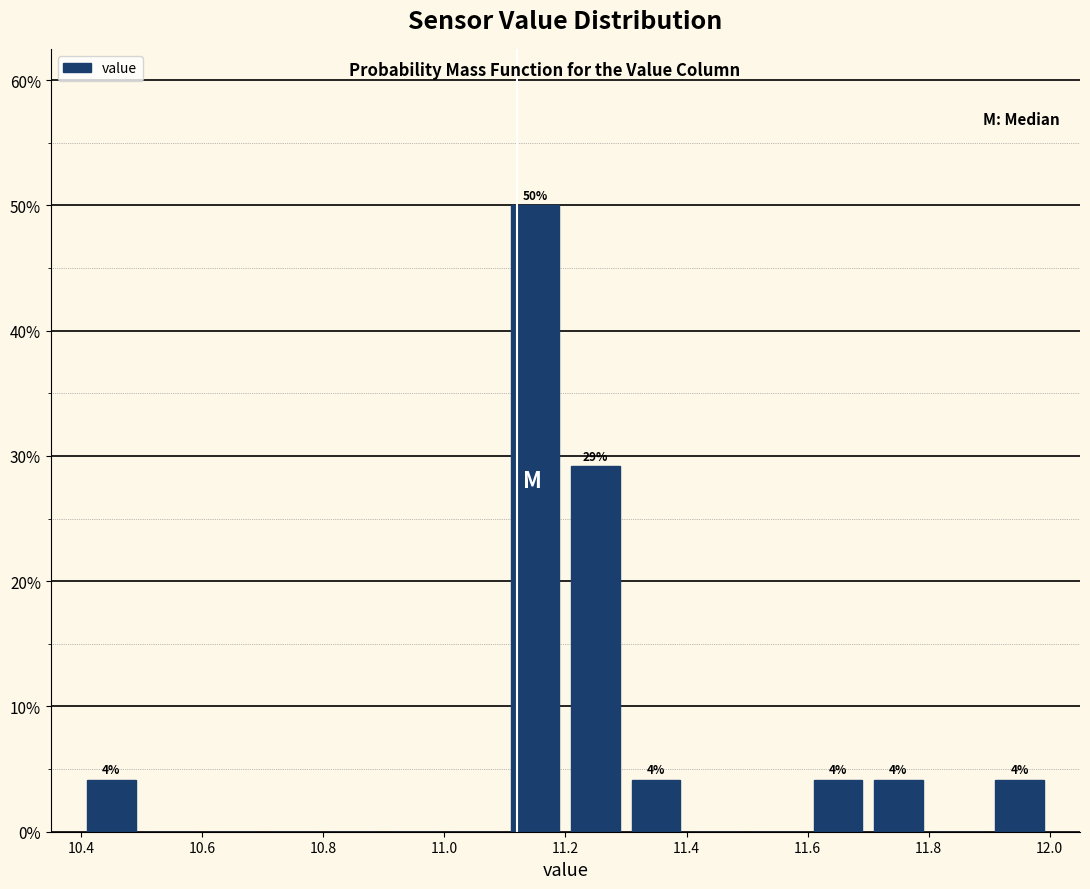

Which range on the x-axis has the tallest bar?

11.1 to 11.2